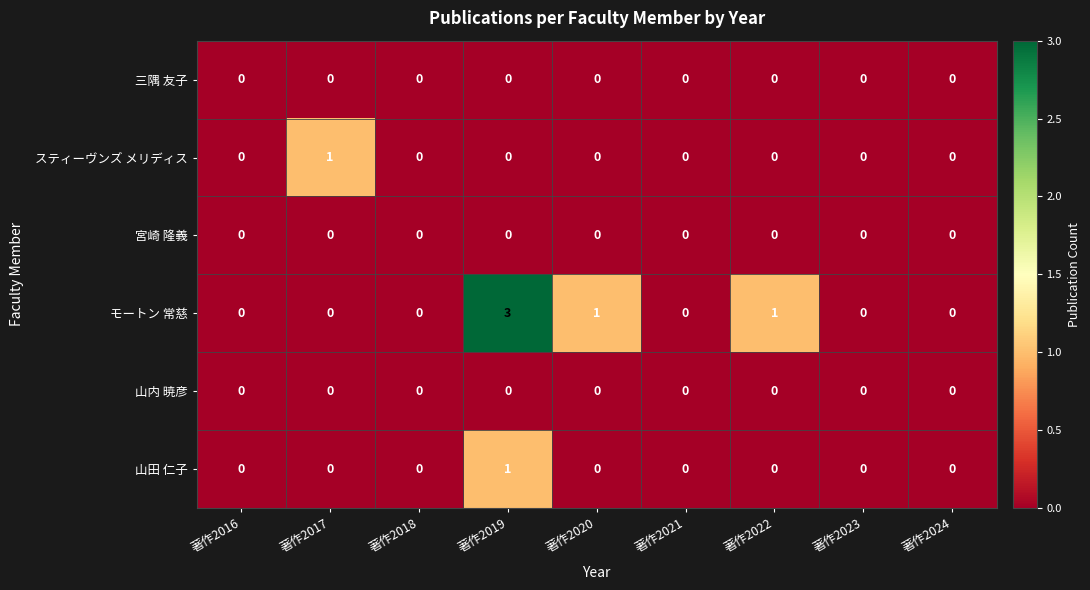

Where is モートン 常慈 nearest to the value 1?

著作2020